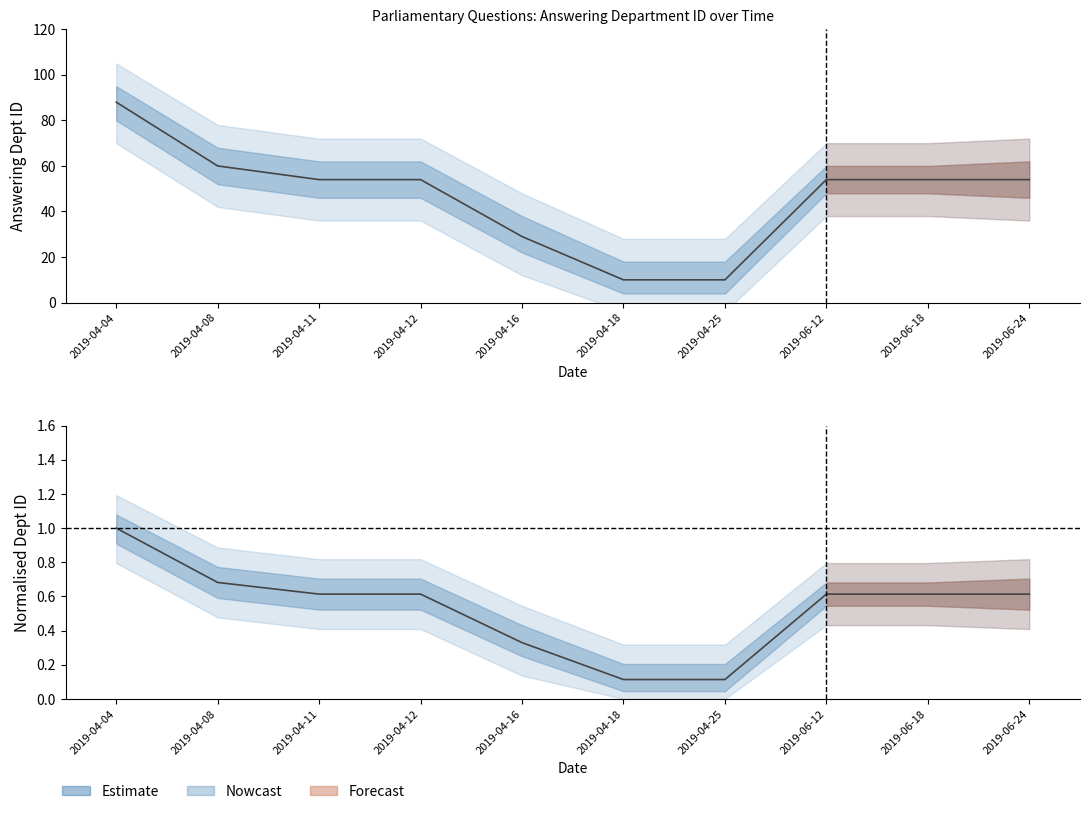

What is the average value?

0.5